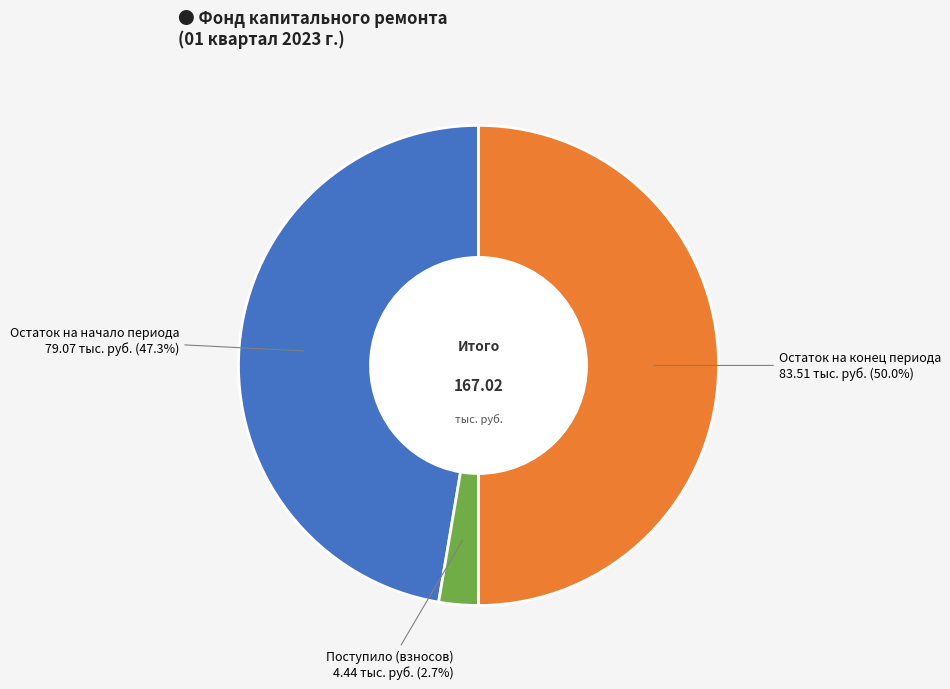

Rank the categories by value from highest to lowest.

Остаток на конец периода, Остаток на начало периода, Поступило (взносов)